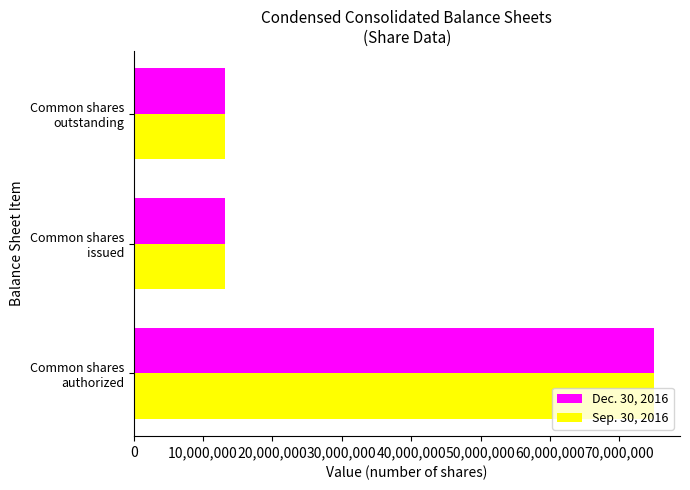

What is the lowest value of the Dec. 30, 2016 series?

13224349